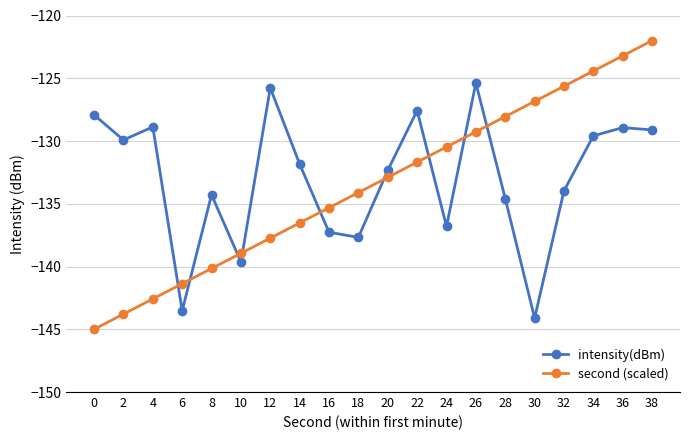

Which category has the highest value across all series?

38